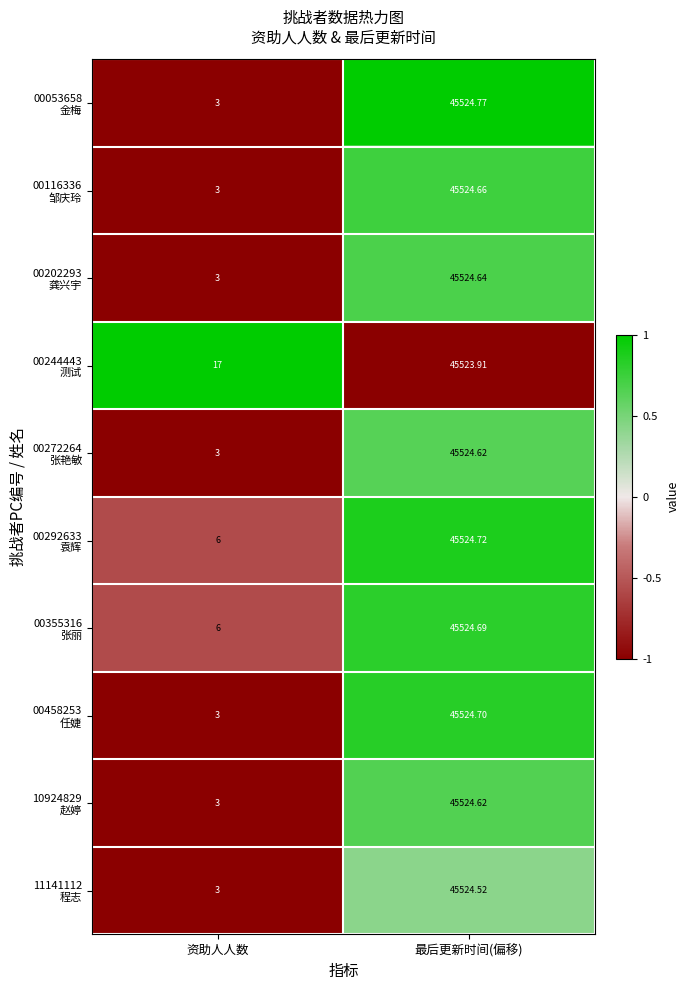

Which category has the lowest value across all series?

资助人人数